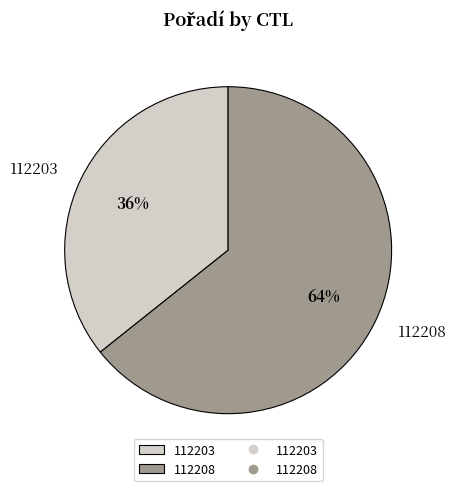

Do 112208 and 112203 together represent more than half of the pie?

Yes